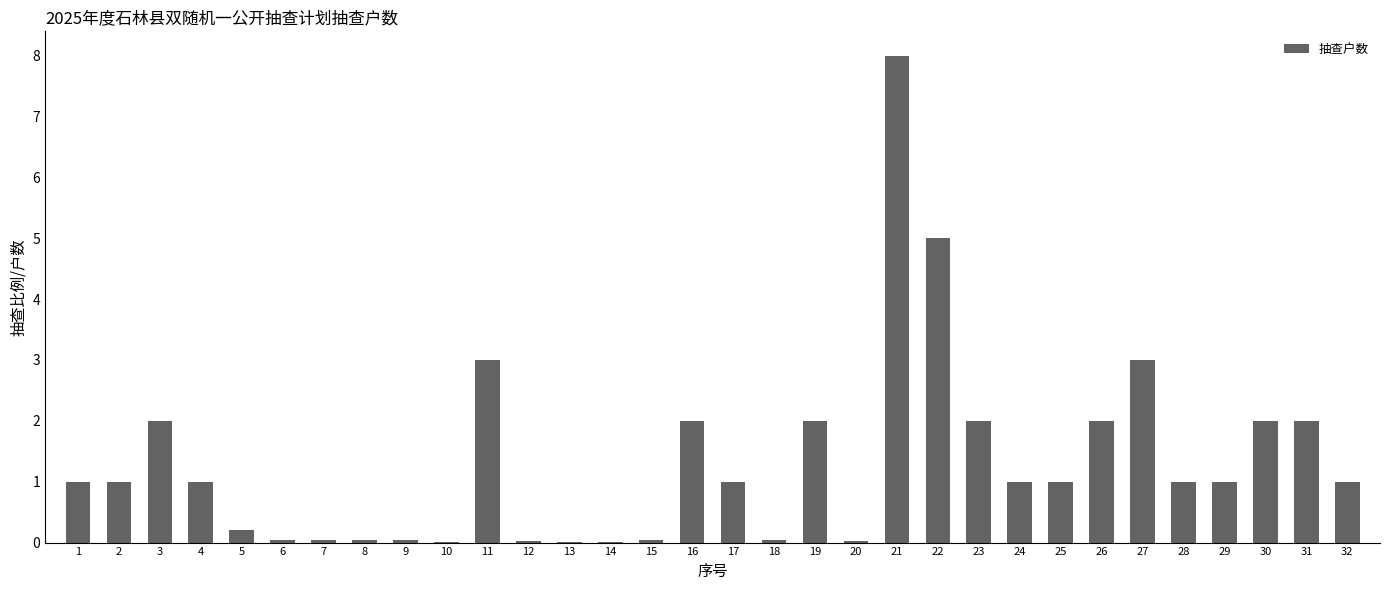

How many distinct data groups are displayed?

1